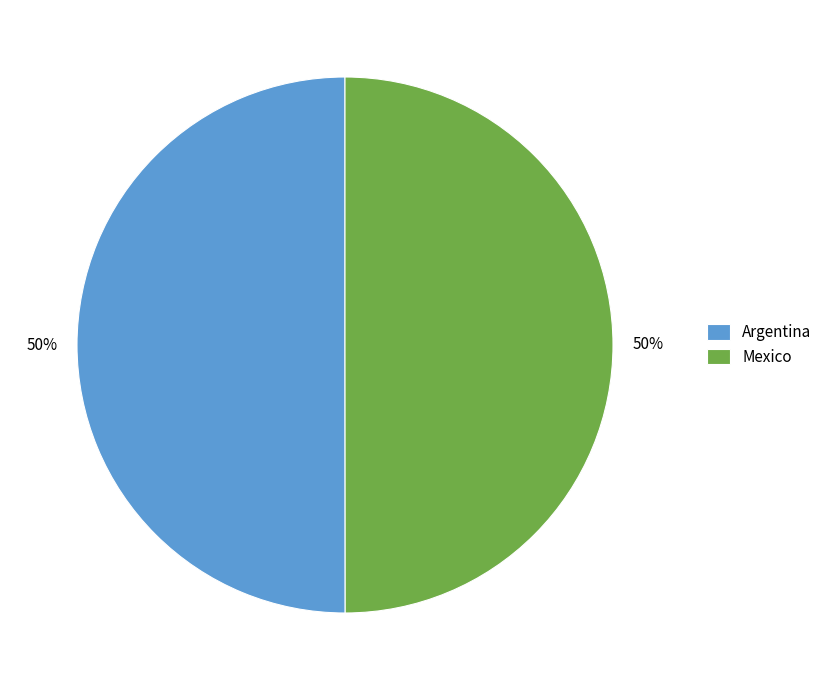

To the nearest percent, what is the combined percentage of Argentina and Mexico?

100%